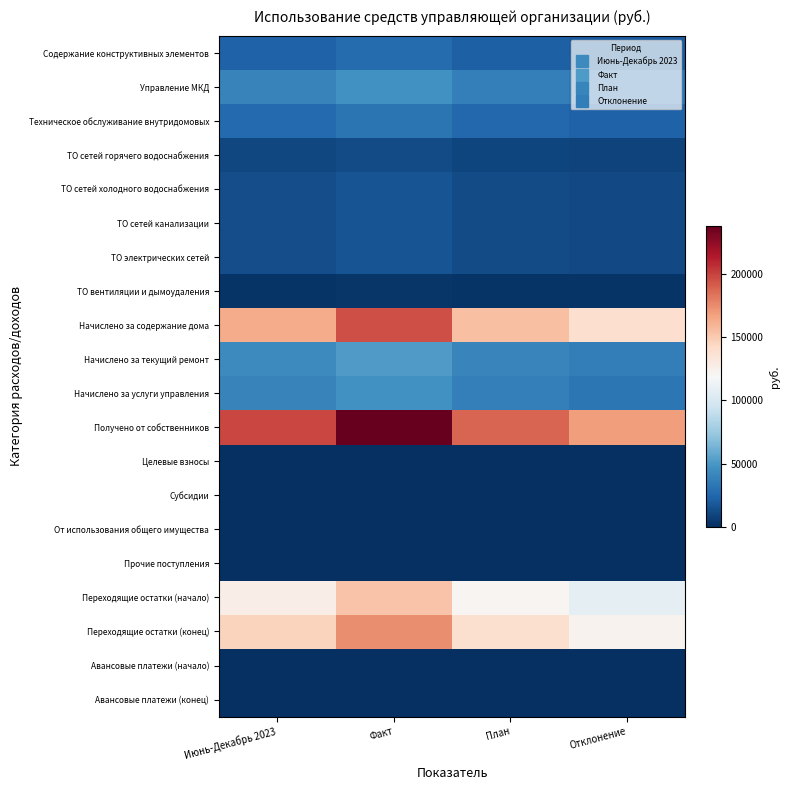

Which series has the widest spread of values?

Получено от собственников